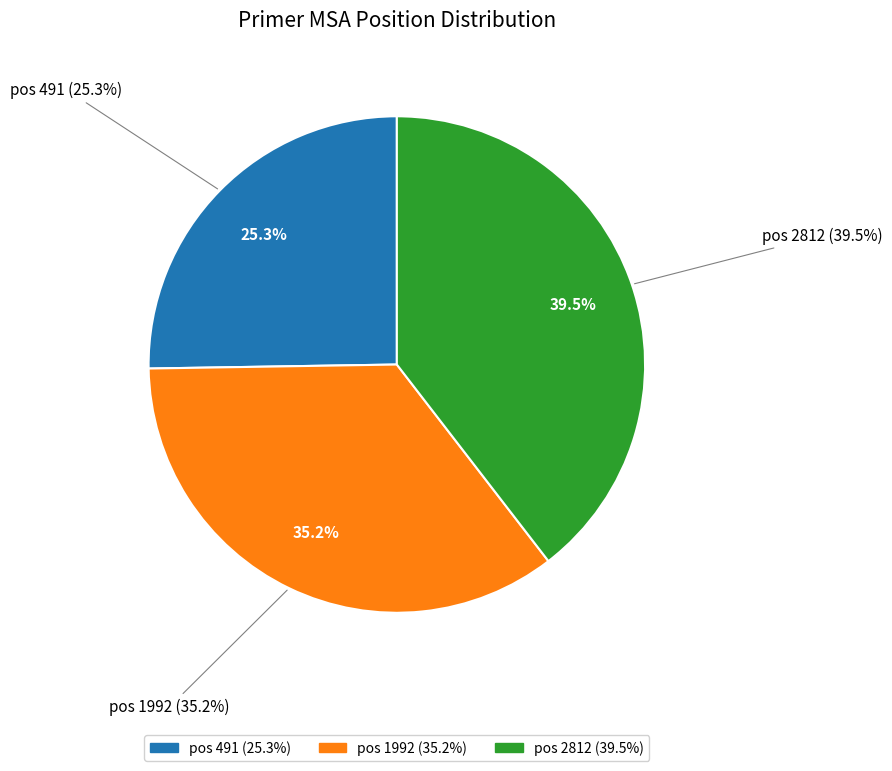

Count the number of slices in the pie.

3